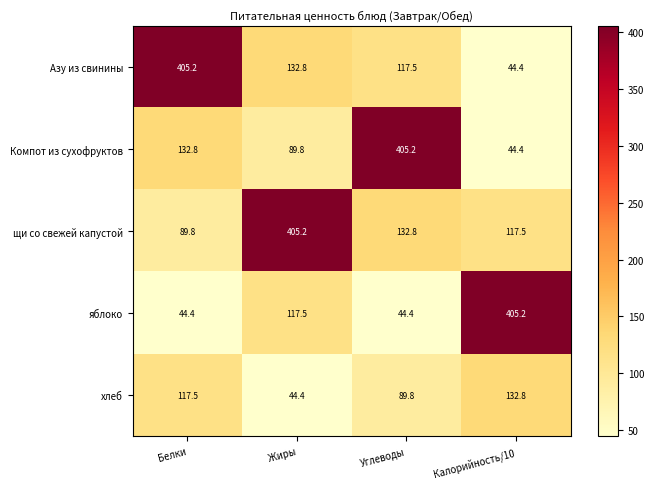

What is the sum of the Компот из сухофруктов values at Жиры and Углеводы?

495.0